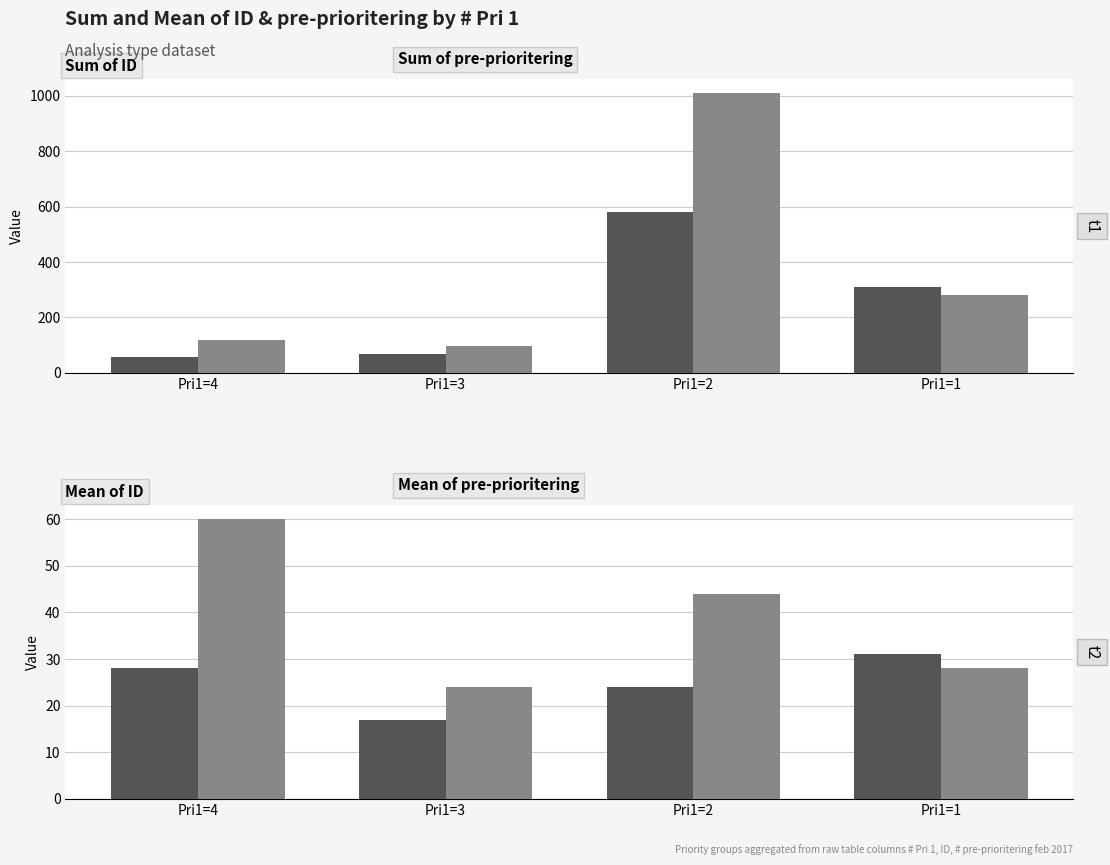

What is the difference between the maximum and minimum values in the Mean of ID series?

14